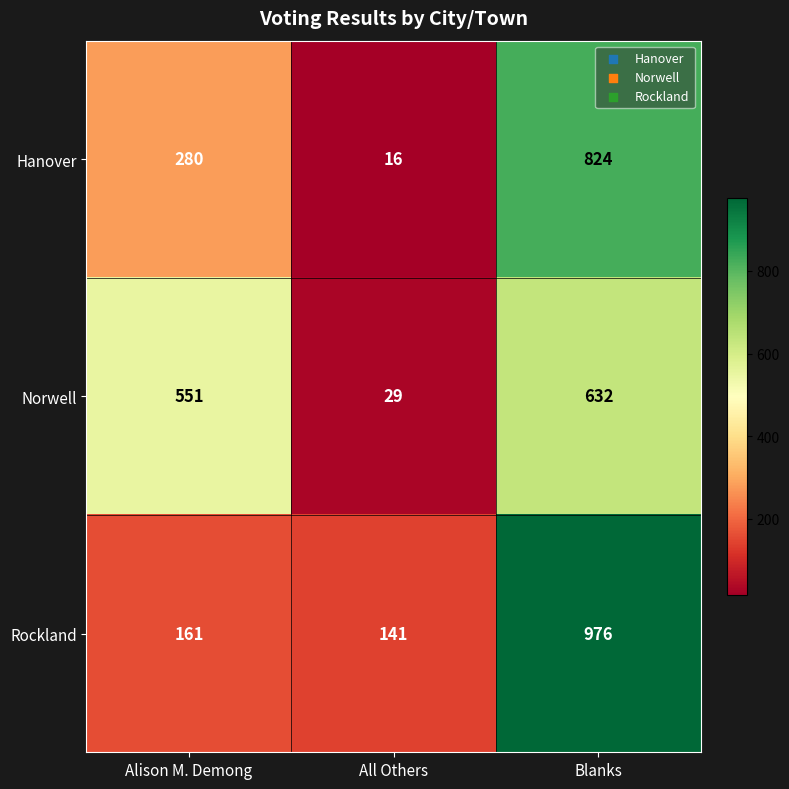

How many distinct data groups are displayed?

3